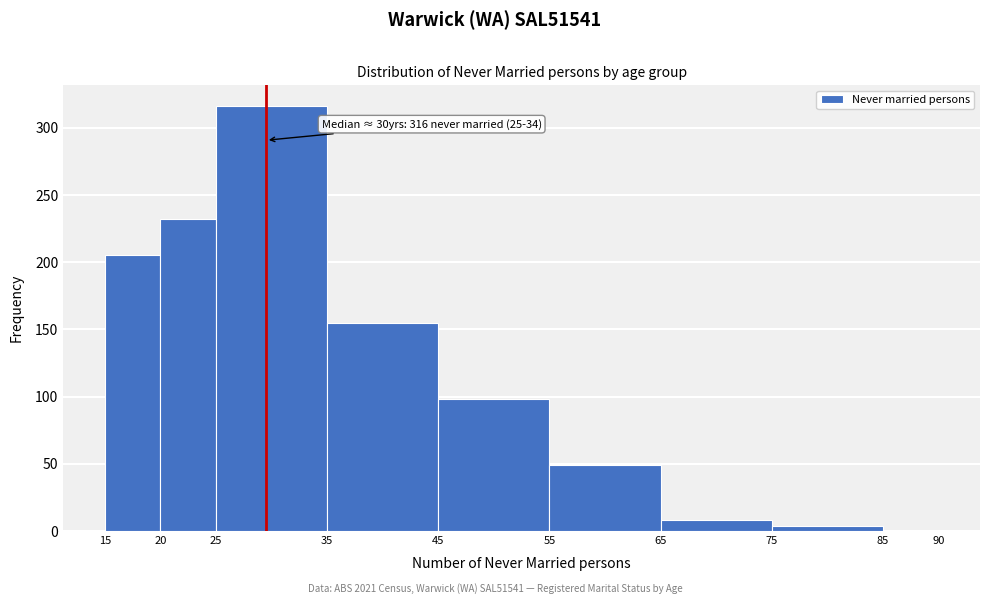

Over which range of the x-axis is the bar tallest?

25 to 35